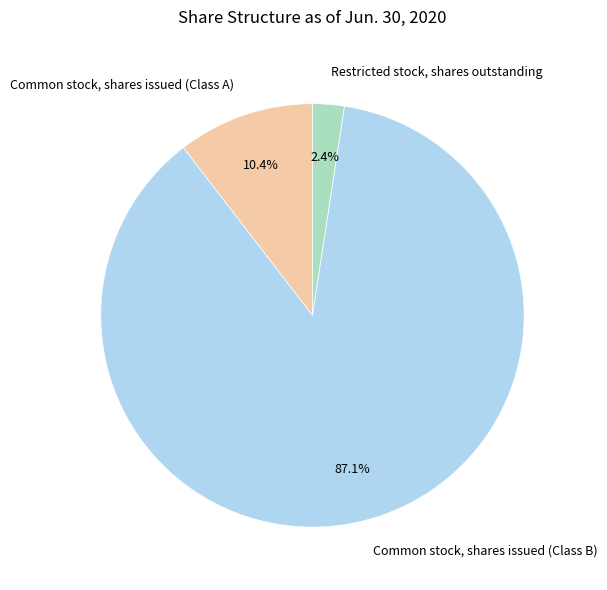

The Restricted stock, shares outstanding slice represents 10% of the pie. True or false?

False